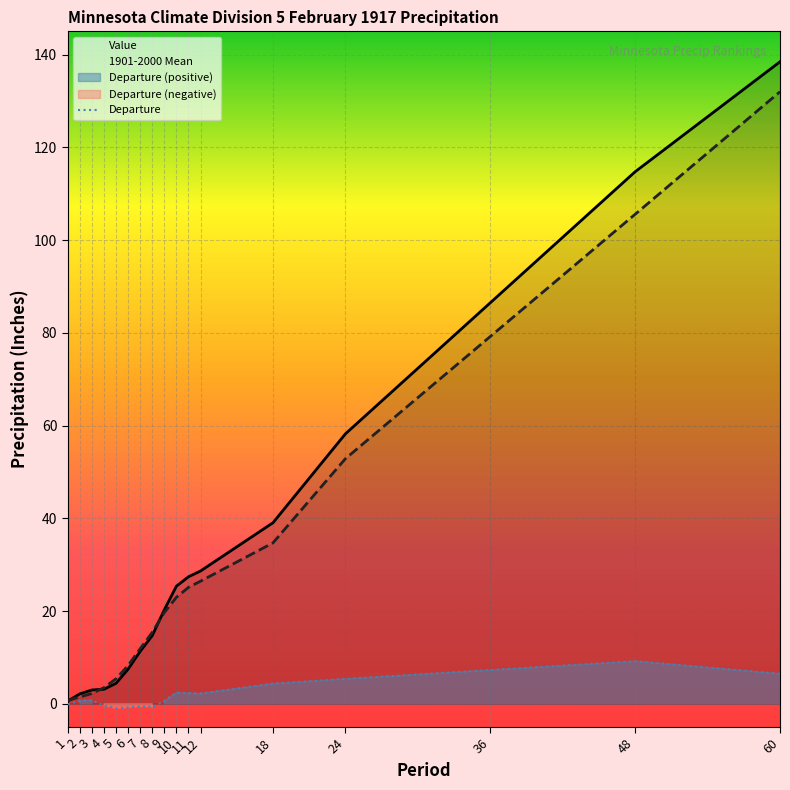

How many intersections are there between Value and 1901-2000 Mean?

3